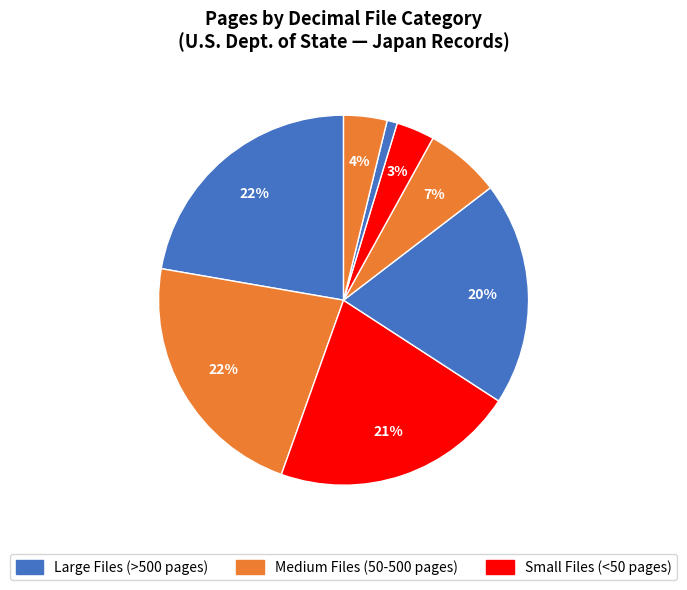

How many slices are in this pie chart?

8